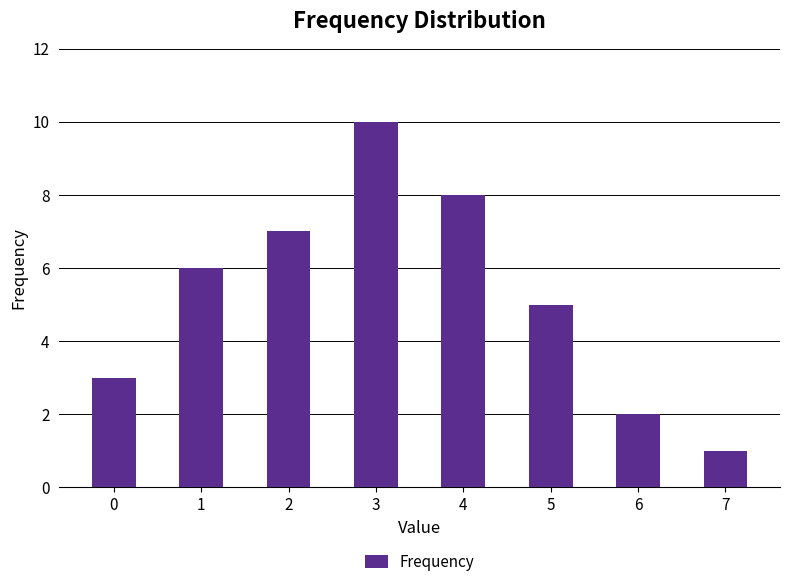

What is the ratio of the value at 2 to the value at 4?

0.9